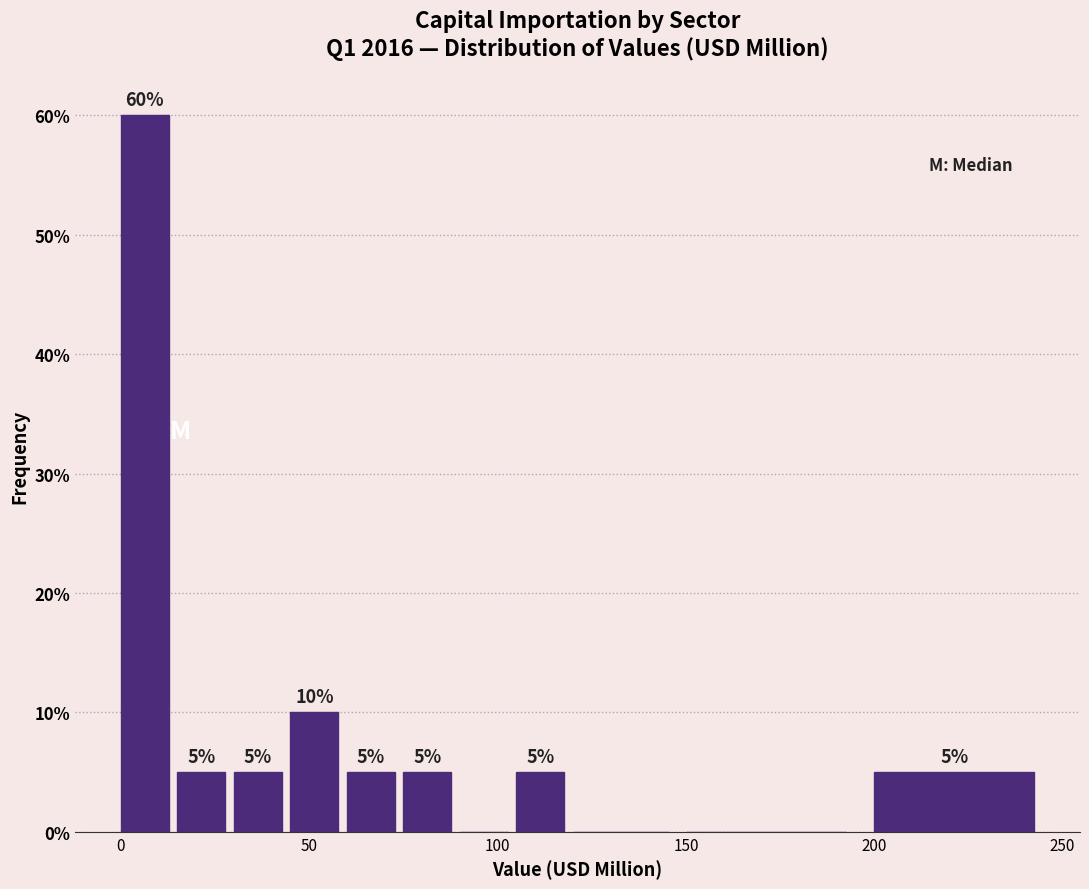

Around what value on the x-axis is the tallest bar? Give the approximate position of its centre, as read against the axis.

5